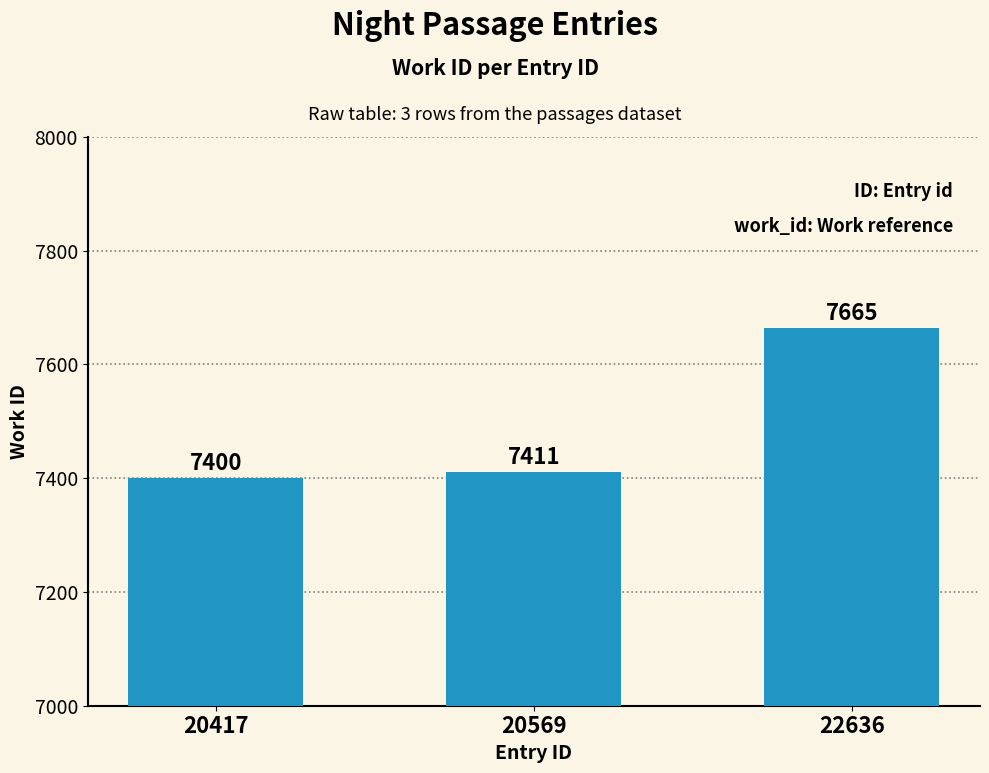

What is the value of the 3rd bar from the left?

7665